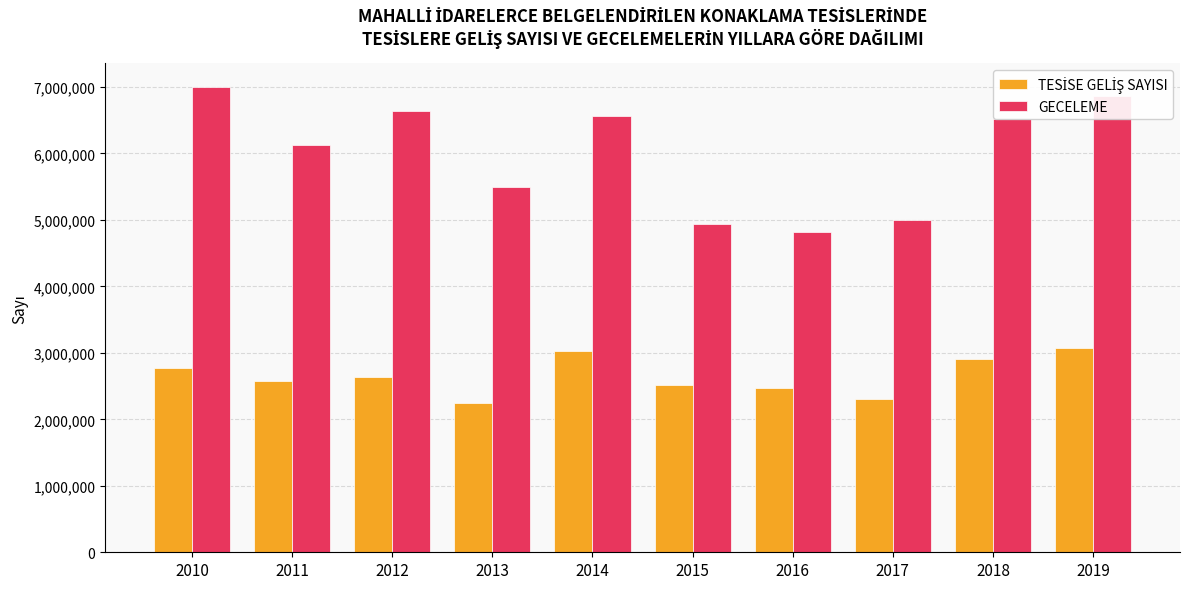

Which series has the largest total across all categories?

GECELEME